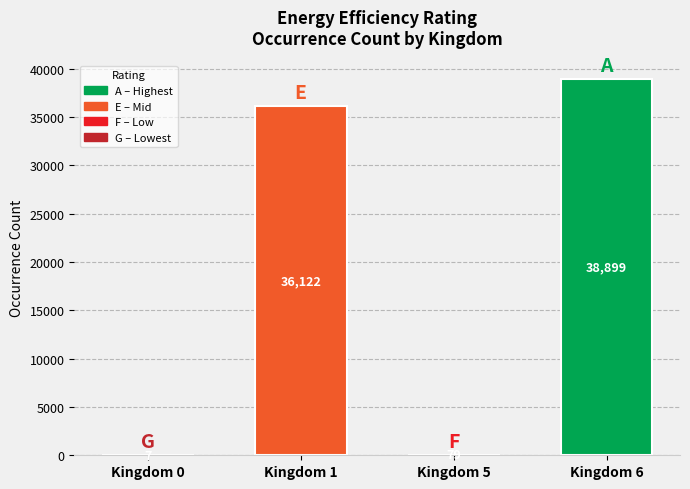

Reading left to right, extract all data points from this chart.

Kingdom 0=7	Kingdom 1=36122	Kingdom 5=79	Kingdom 6=38899